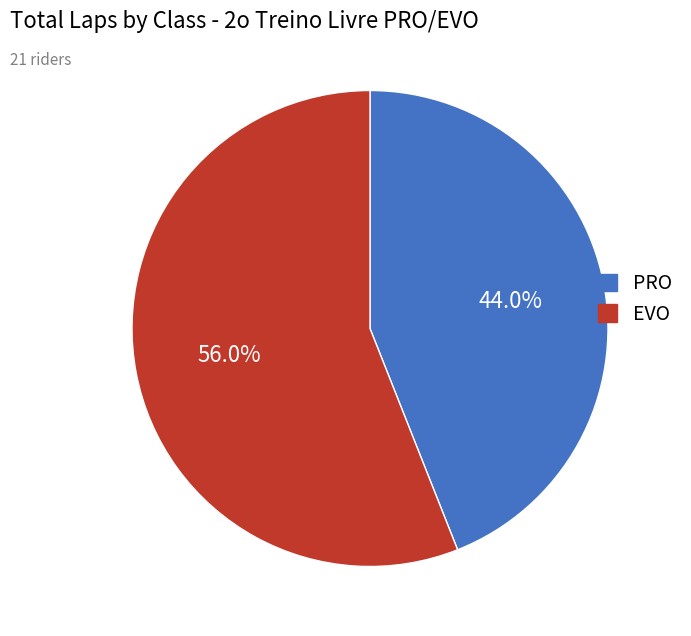

To the nearest percent, what is the average slice percentage?

50%